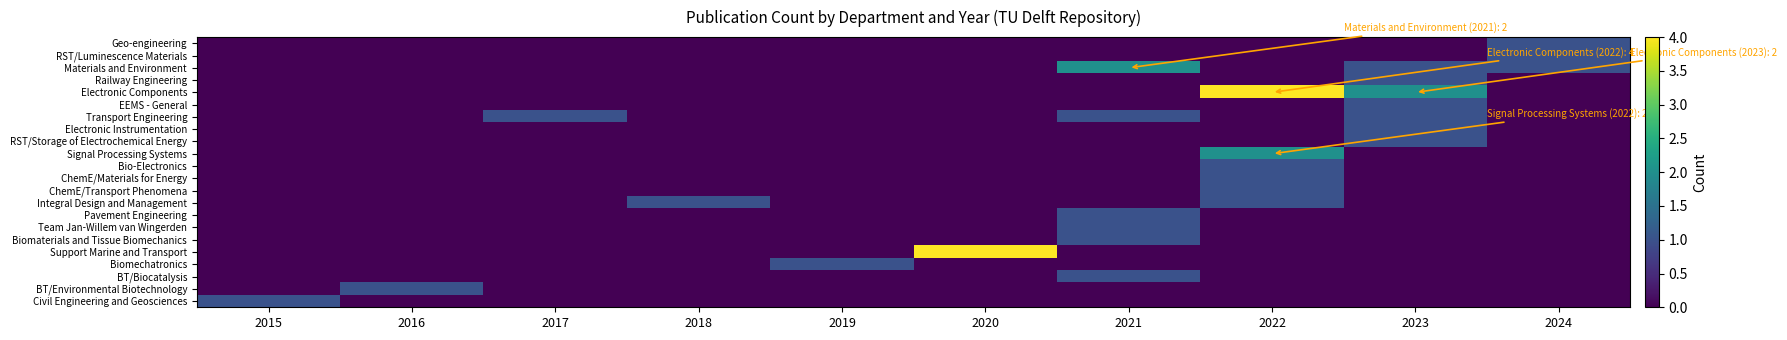

Reading left to right, what are all the values shown in this chart?

Geo-engineering: 2015=0	2016=0	2017=0	2018=0	2019=0	2020=0	2021=0	2022=0	2023=0	2024=1
RST/Luminescence Materials: 2015=0	2016=0	2017=0	2018=0	2019=0	2020=0	2021=0	2022=0	2023=0	2024=1
Materials and Environment: 2015=0	2016=0	2017=0	2018=0	2019=0	2020=0	2021=2	2022=0	2023=1	2024=1
Railway Engineering: 2015=0	2016=0	2017=0	2018=0	2019=0	2020=0	2021=0	2022=0	2023=1	2024=0
Electronic Components: 2015=0	2016=0	2017=0	2018=0	2019=0	2020=0	2021=0	2022=4	2023=2	2024=0
EEMS - General: 2015=0	2016=0	2017=0	2018=0	2019=0	2020=0	2021=0	2022=0	2023=1	2024=0
Transport Engineering: 2015=0	2016=0	2017=1	2018=0	2019=0	2020=0	2021=1	2022=0	2023=1	2024=0
Electronic Instrumentation: 2015=0	2016=0	2017=0	2018=0	2019=0	2020=0	2021=0	2022=0	2023=1	2024=0
RST/Storage of Electrochemical Energy: 2015=0	2016=0	2017=0	2018=0	2019=0	2020=0	2021=0	2022=0	2023=1	2024=0
Signal Processing Systems: 2015=0	2016=0	2017=0	2018=0	2019=0	2020=0	2021=0	2022=2	2023=0	2024=0
Bio-Electronics: 2015=0	2016=0	2017=0	2018=0	2019=0	2020=0	2021=0	2022=1	2023=0	2024=0
ChemE/Materials for Energy: 2015=0	2016=0	2017=0	2018=0	2019=0	2020=0	2021=0	2022=1	2023=0	2024=0
ChemE/Transport Phenomena: 2015=0	2016=0	2017=0	2018=0	2019=0	2020=0	2021=0	2022=1	2023=0	2024=0
Integral Design and Management: 2015=0	2016=0	2017=0	2018=1	2019=0	2020=0	2021=0	2022=1	2023=0	2024=0
Pavement Engineering: 2015=0	2016=0	2017=0	2018=0	2019=0	2020=0	2021=1	2022=0	2023=0	2024=0
Team Jan-Willem van Wingerden: 2015=0	2016=0	2017=0	2018=0	2019=0	2020=0	2021=1	2022=0	2023=0	2024=0
Biomaterials and Tissue Biomechanics: 2015=0	2016=0	2017=0	2018=0	2019=0	2020=0	2021=1	2022=0	2023=0	2024=0
Support Marine and Transport: 2015=0	2016=0	2017=0	2018=0	2019=0	2020=4	2021=0	2022=0	2023=0	2024=0
Biomechatronics: 2015=0	2016=0	2017=0	2018=0	2019=1	2020=0	2021=0	2022=0	2023=0	2024=0
BT/Biocatalysis: 2015=0	2016=0	2017=0	2018=0	2019=0	2020=0	2021=1	2022=0	2023=0	2024=0
BT/Environmental Biotechnology: 2015=0	2016=1	2017=0	2018=0	2019=0	2020=0	2021=0	2022=0	2023=0	2024=0
Civil Engineering and Geosciences: 2015=1	2016=0	2017=0	2018=0	2019=0	2020=0	2021=0	2022=0	2023=0	2024=0